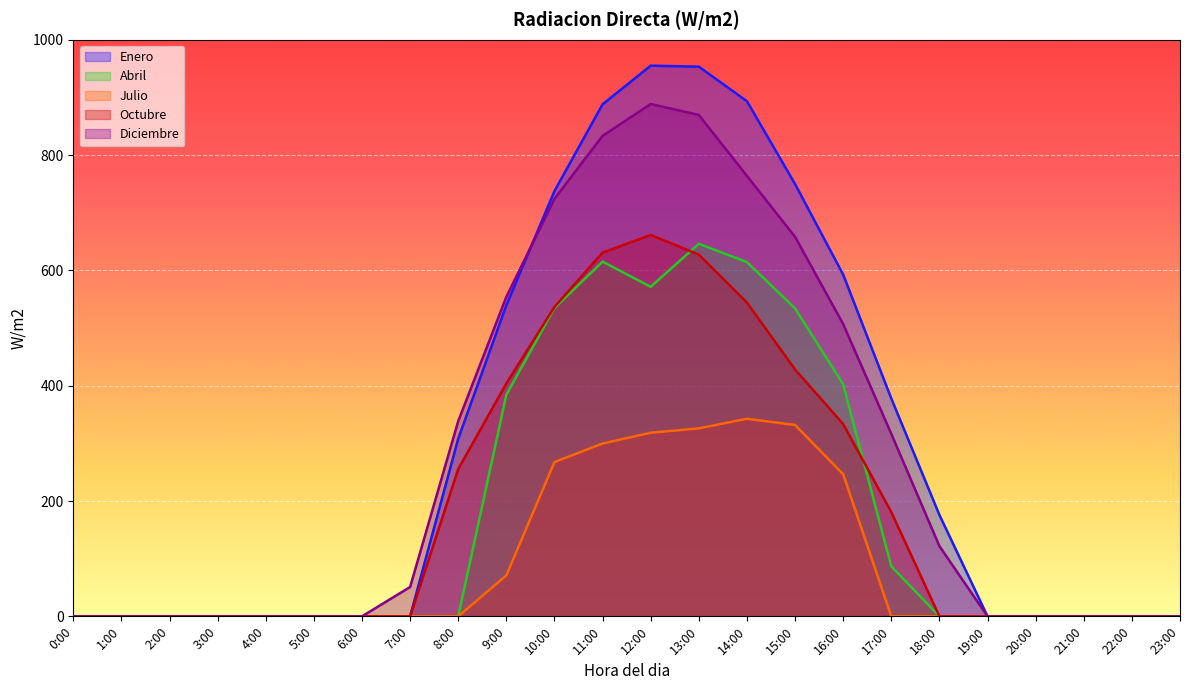

Is the value of Diciembre at 18:00 greater than the value of Julio at 4:00?

Yes